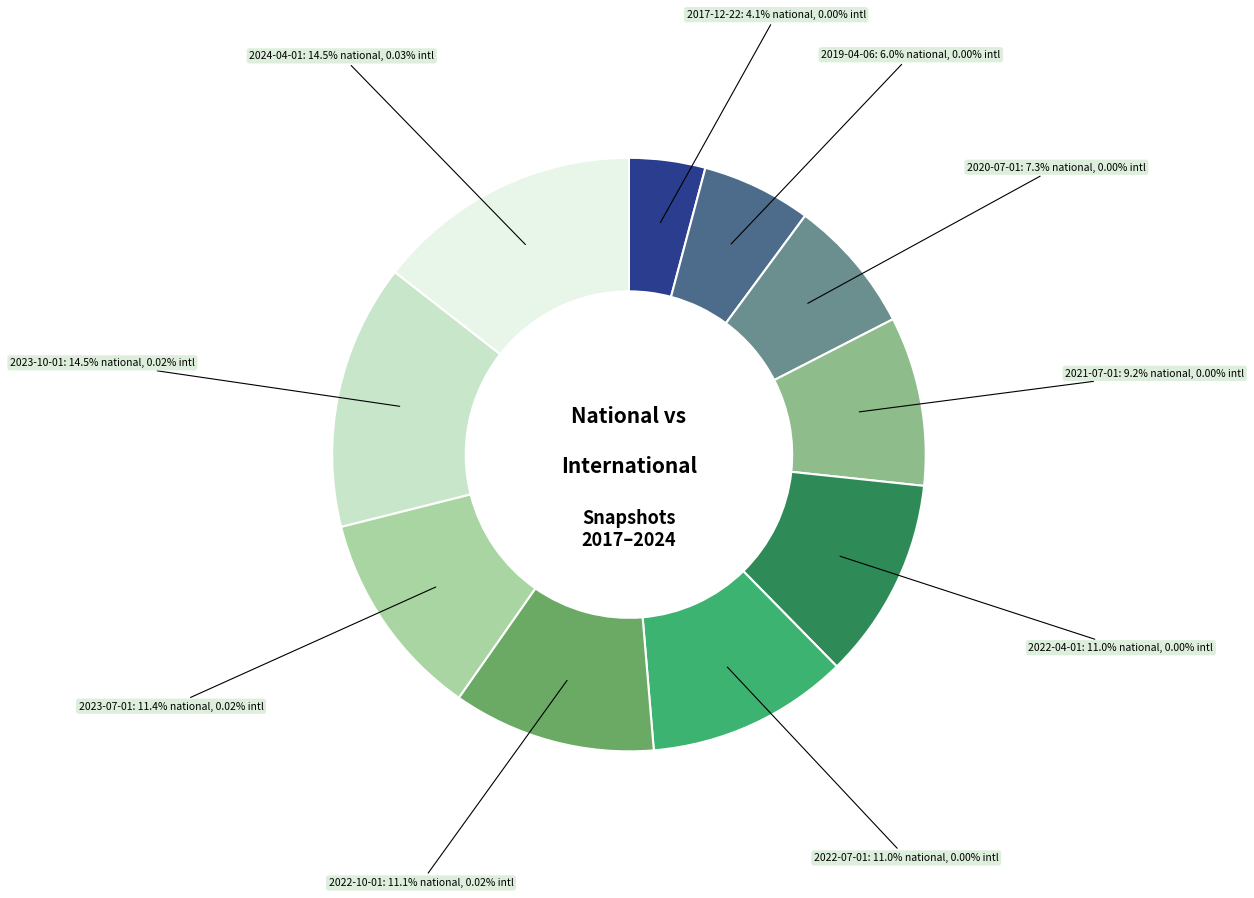

Is there a majority slice in this chart?

No